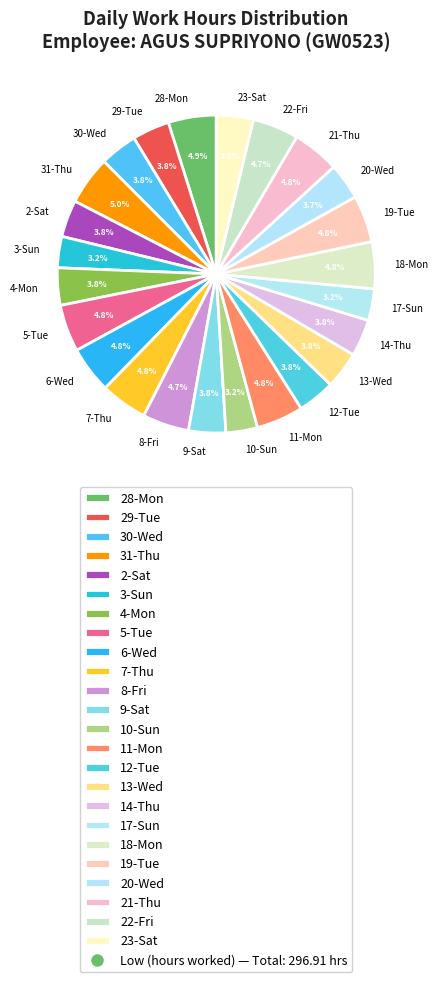

Is there a majority slice in this chart?

No